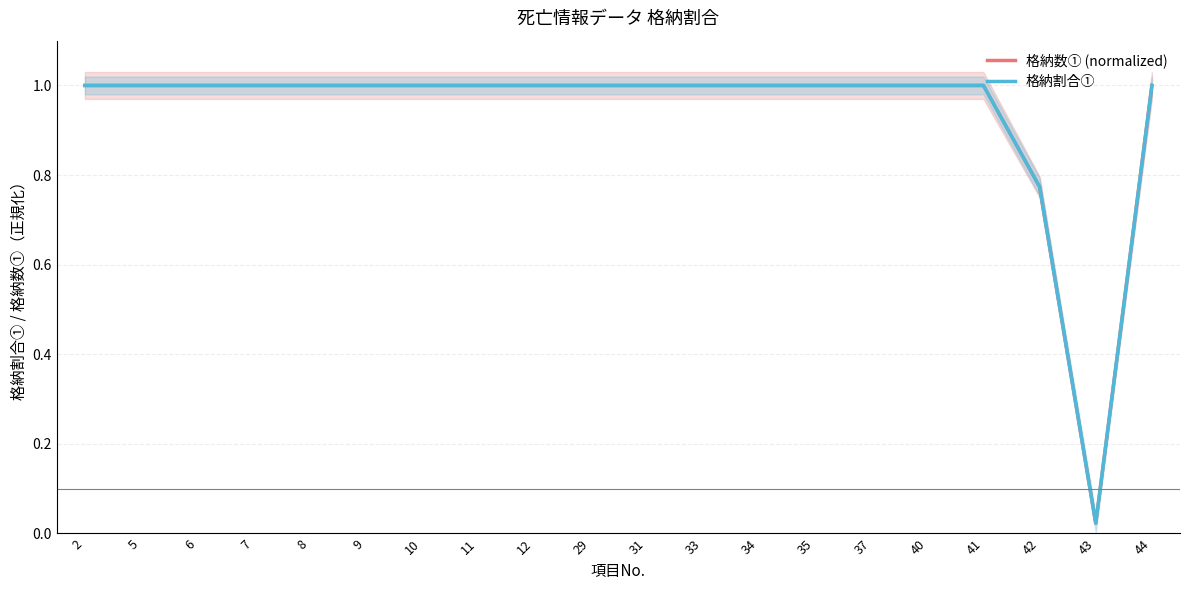

Which series has the widest spread of values?

格納数① (normalized)